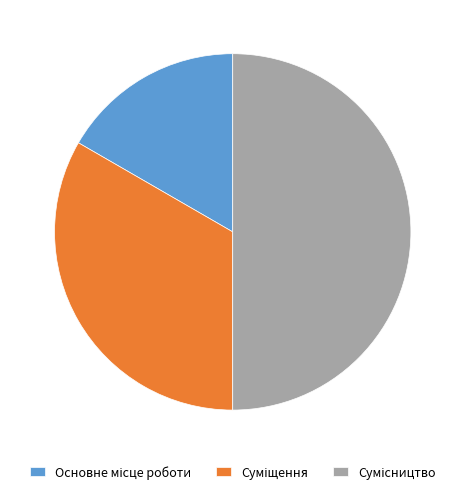

How many slices are in this pie chart?

3